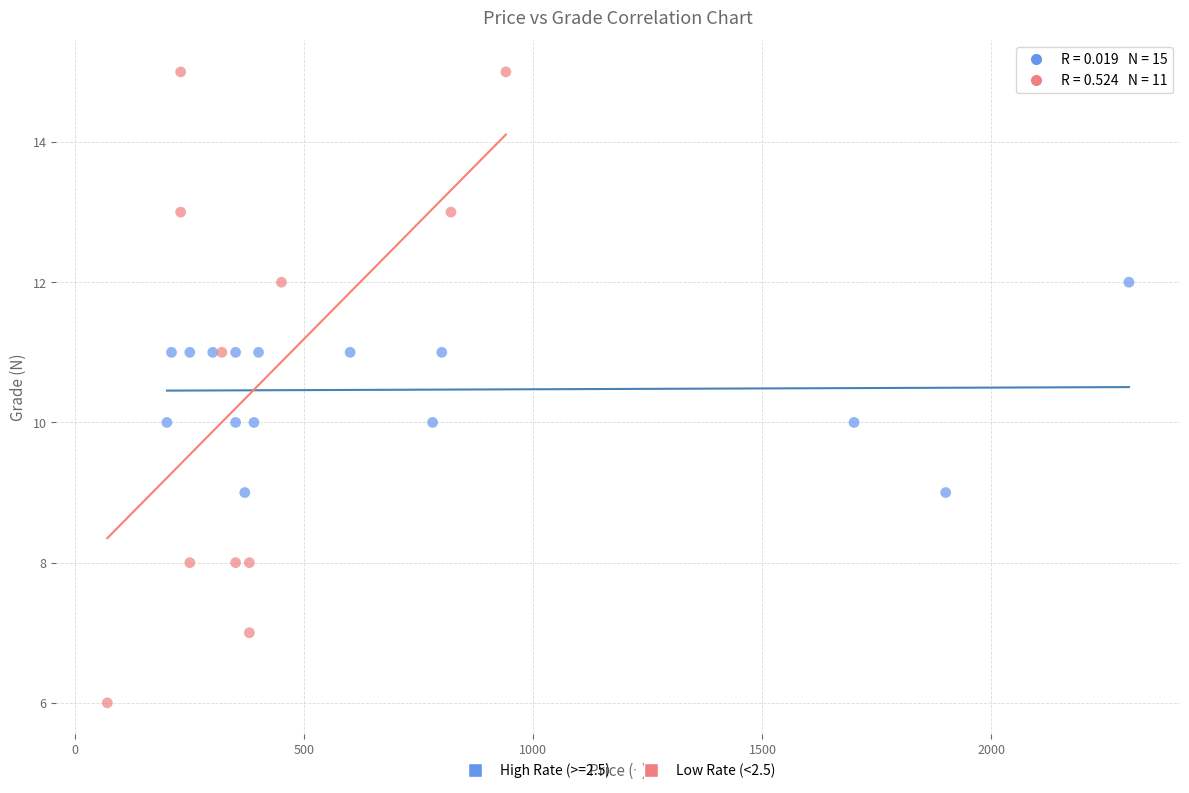

Which series reaches the minimum Y coordinate?

Low Rate (<2.5)